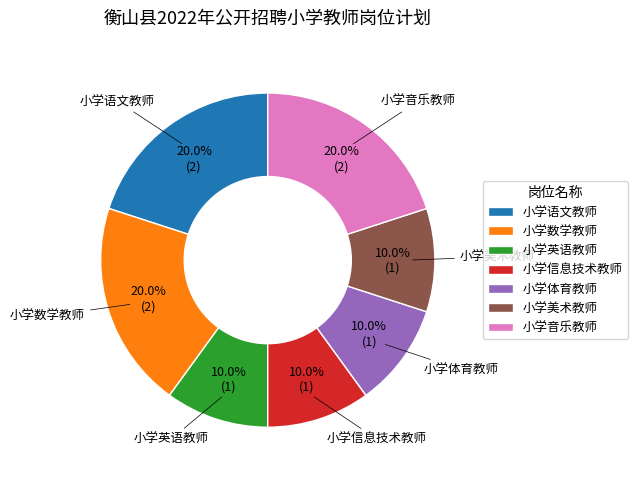

How many slices are in this pie chart?

7